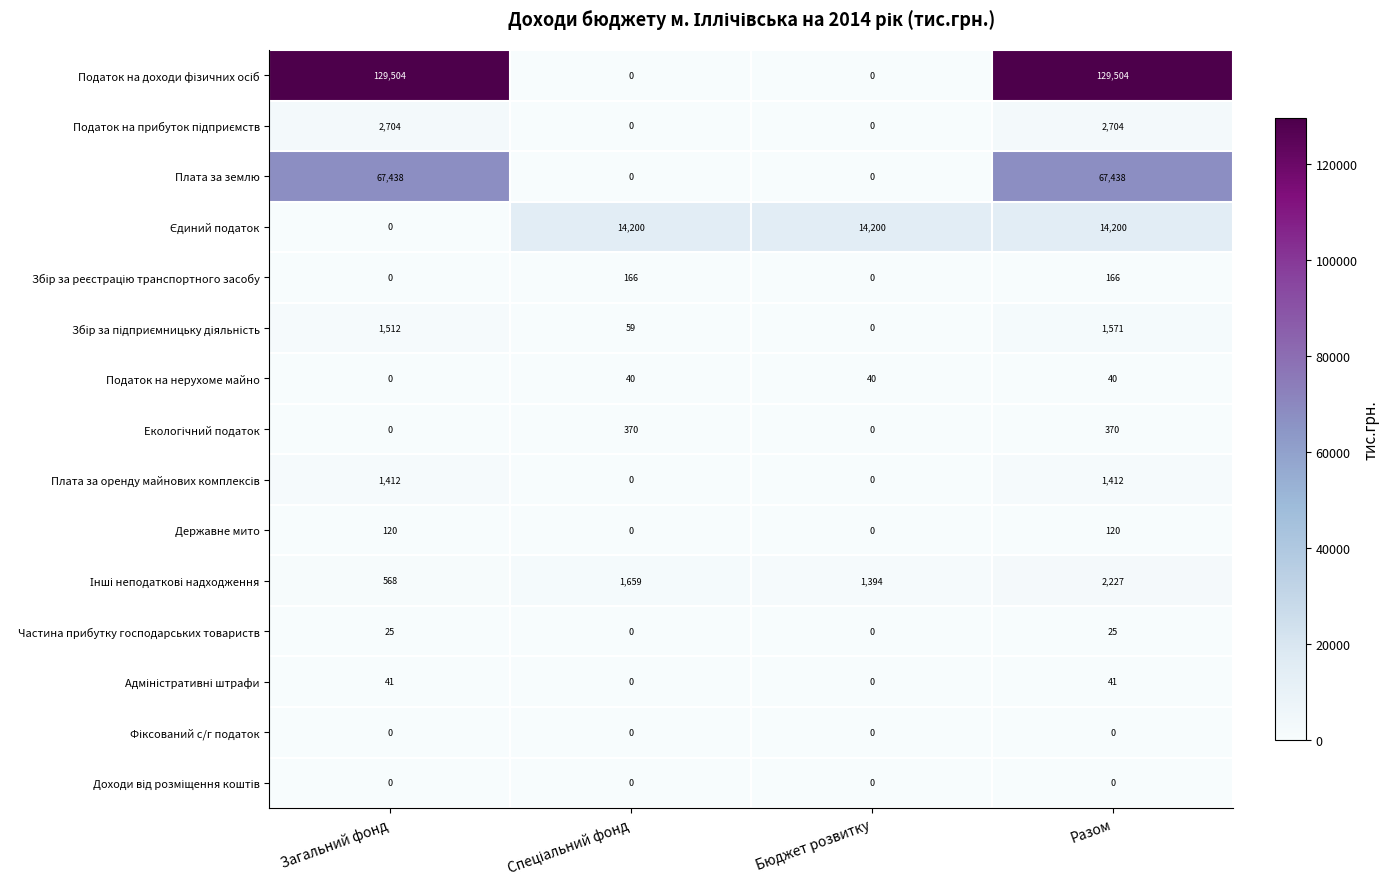

At which category is the sum across all series the highest?

Разом